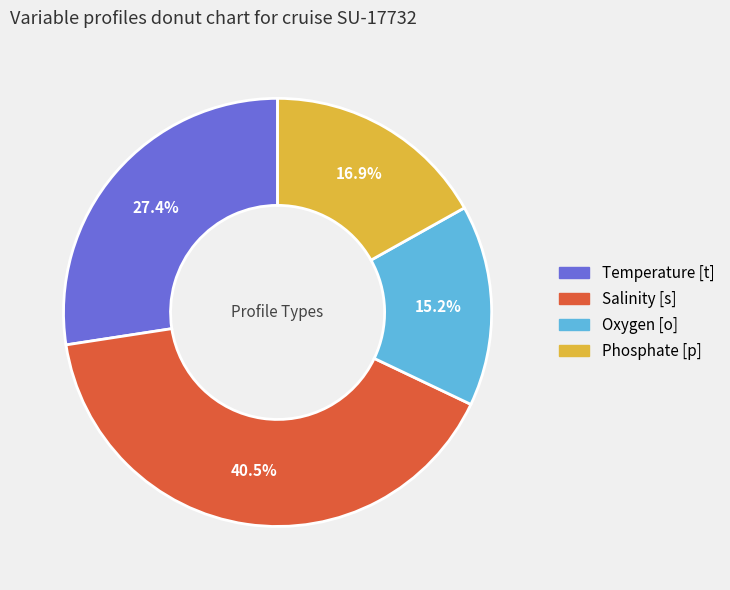

How much of the chart is everything except Temperature [t]?

72.6%